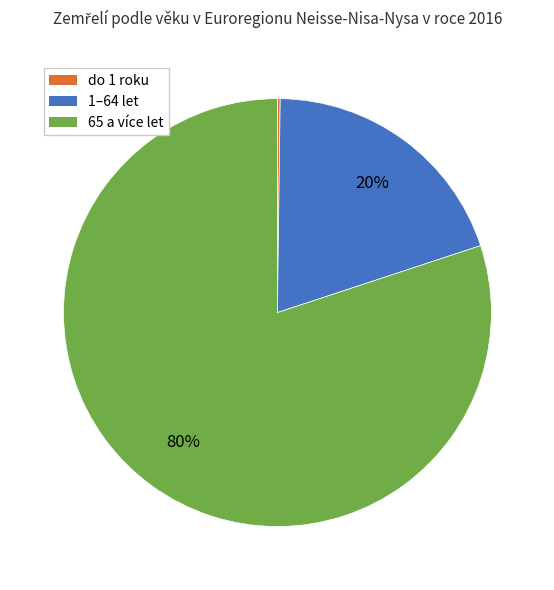

To the nearest percent, what is the difference between the largest and smallest slice percentages?

80%